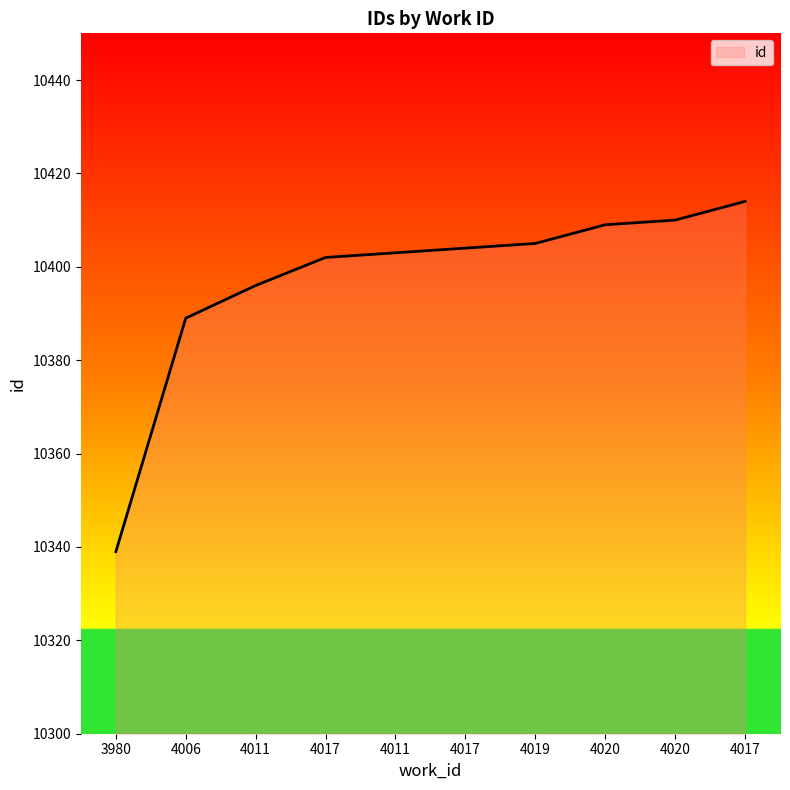

What is the difference between the maximum and minimum values?

75